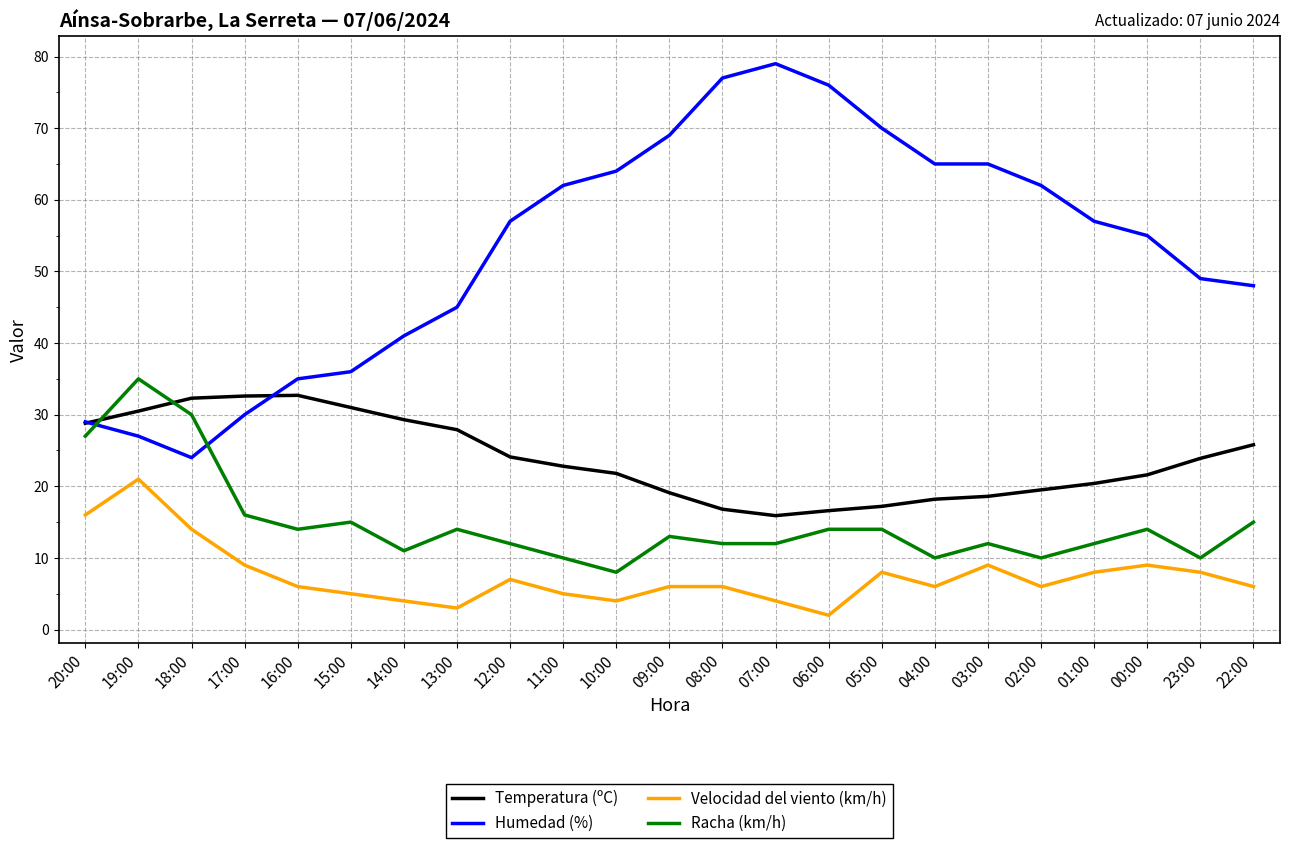

What is the sum of the Temperatura (ºC) values at 18:00 and 13:00?

60.2